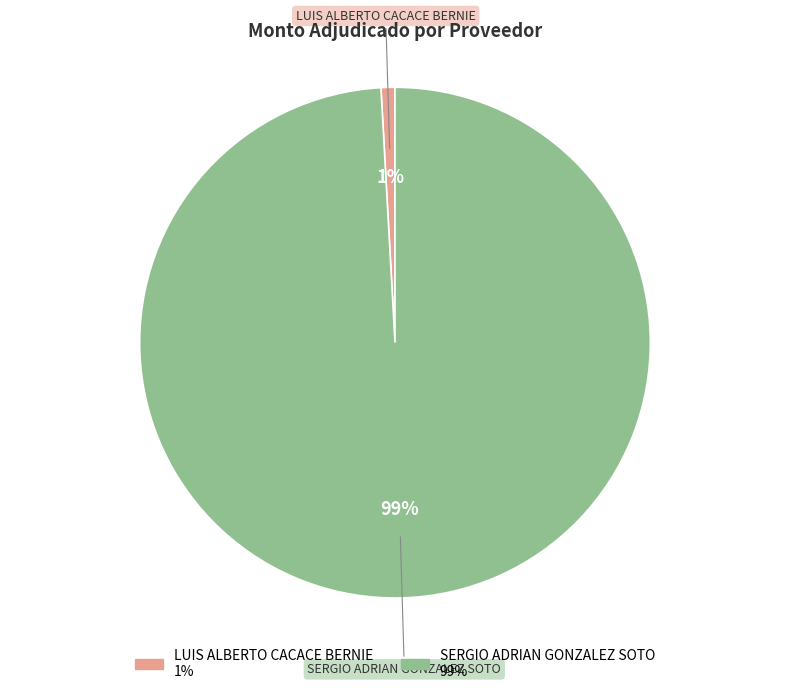

Rank the categories by value from lowest to highest.

LUIS ALBERTO CACACE BERNIE, SERGIO ADRIAN GONZALEZ SOTO